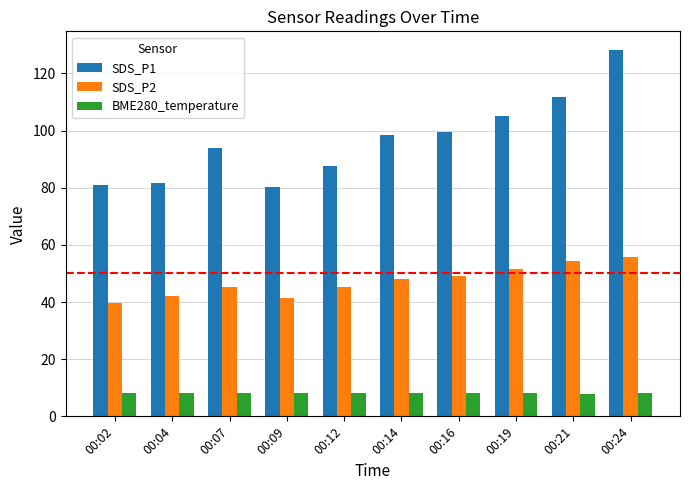

What is the difference between the highest and lowest values at 00:16?

91.4